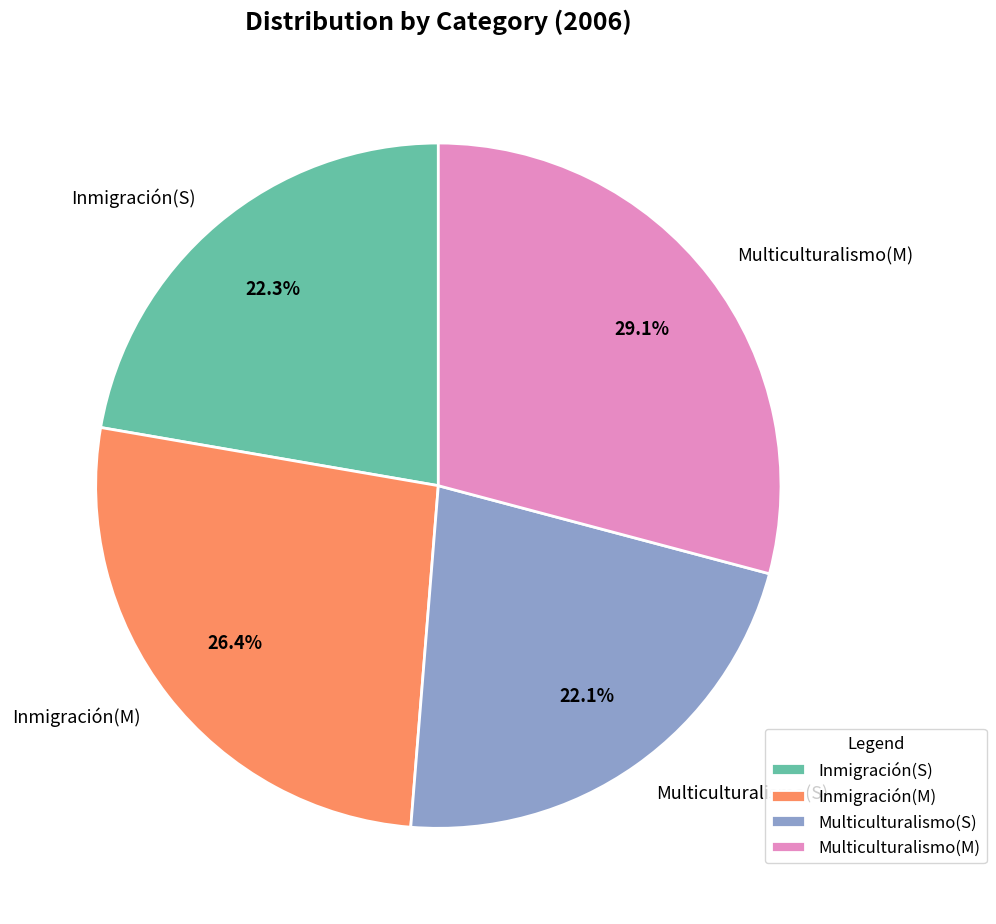

Which slice is the largest?

Multiculturalismo(M)